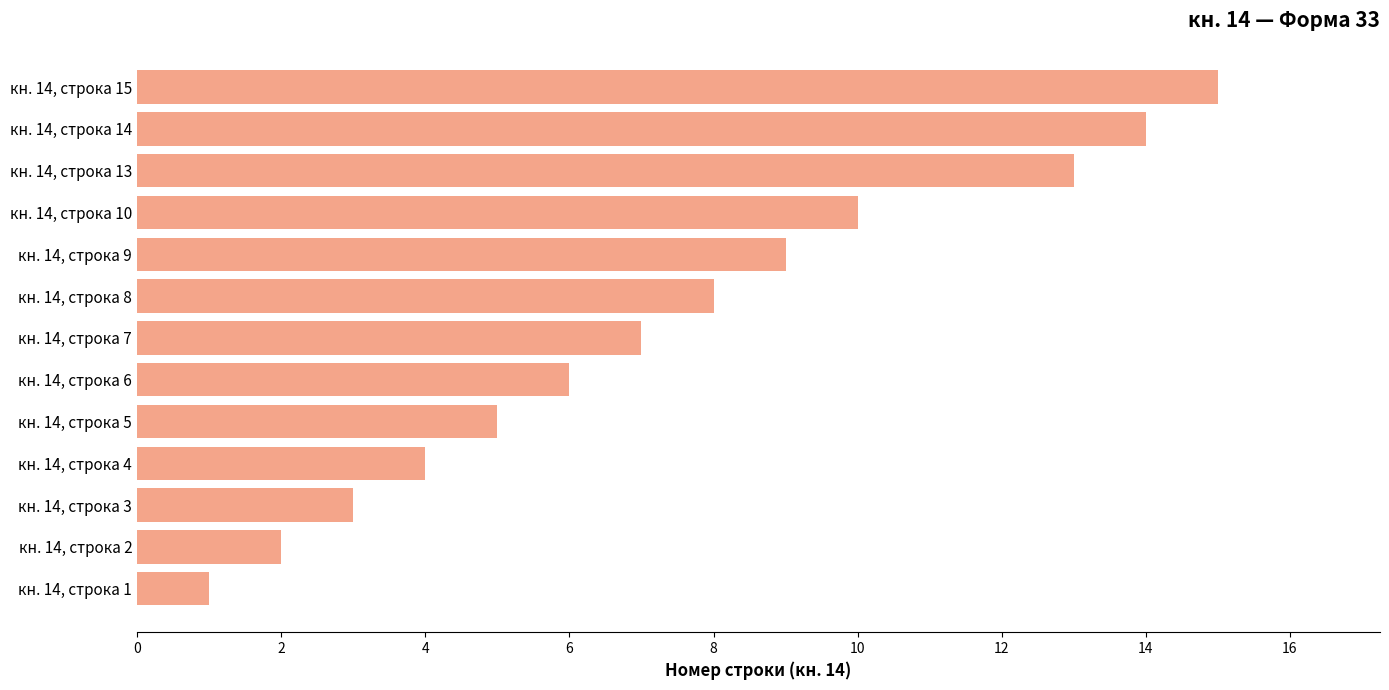

What is the average value?

7